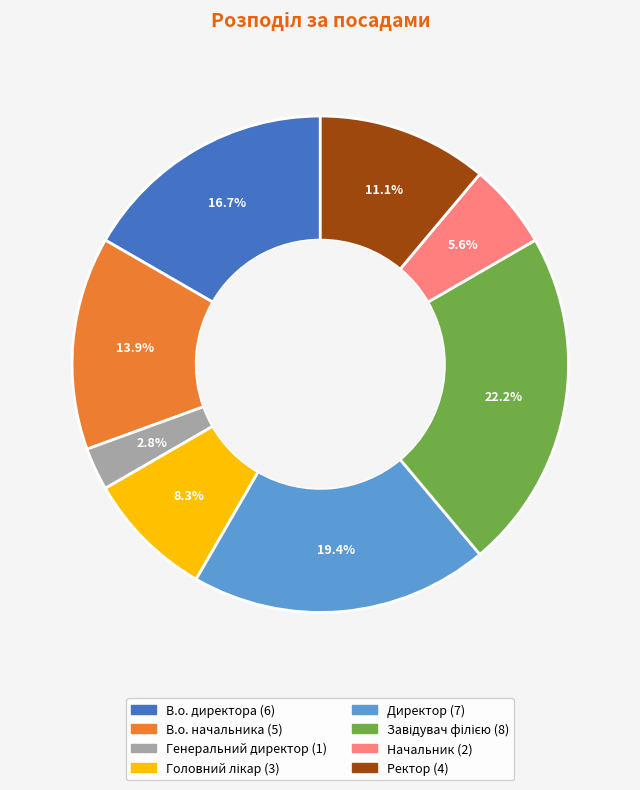

What is the smallest slice in the pie chart?

Генеральний директор